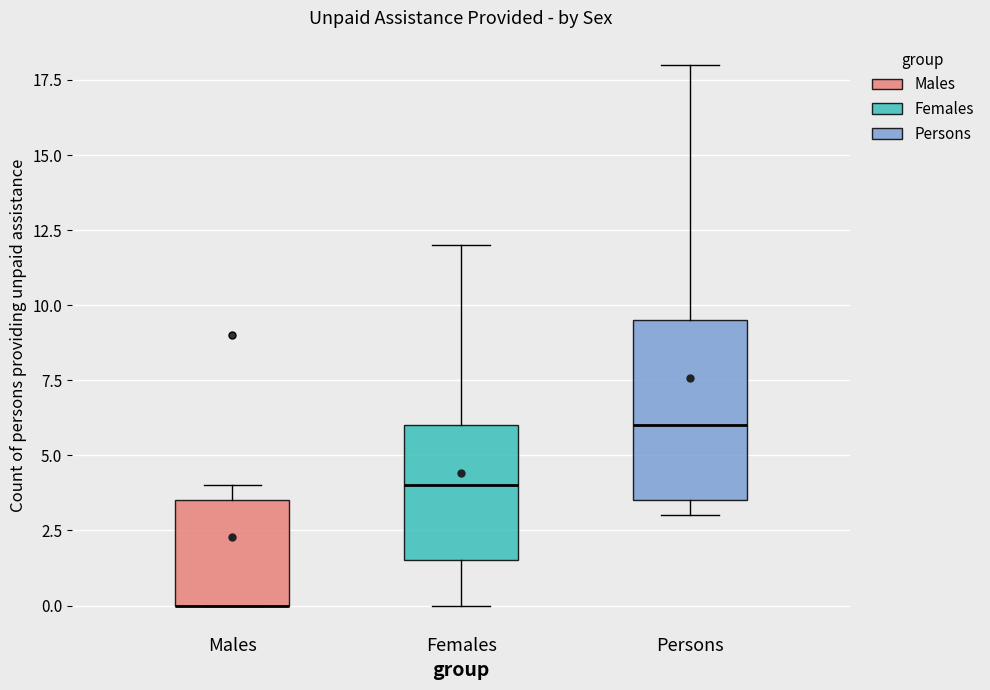

Reading left to right, read every box against the y-axis: the position of its median line, the range the box covers, and the ends of its whiskers. The values are not printed on the chart, so give them approximately, as read against the axis.

Males: median 0.0 (drawn on the box's lower edge), box 0.0 to 3.5, whiskers 0.0 to 4.0
Females: median 4.0, box 1.5 to 6.0, whiskers 0.0 to 12.0
Persons: median 6.0, box 3.5 to 9.5, whiskers 3.0 to 18.0